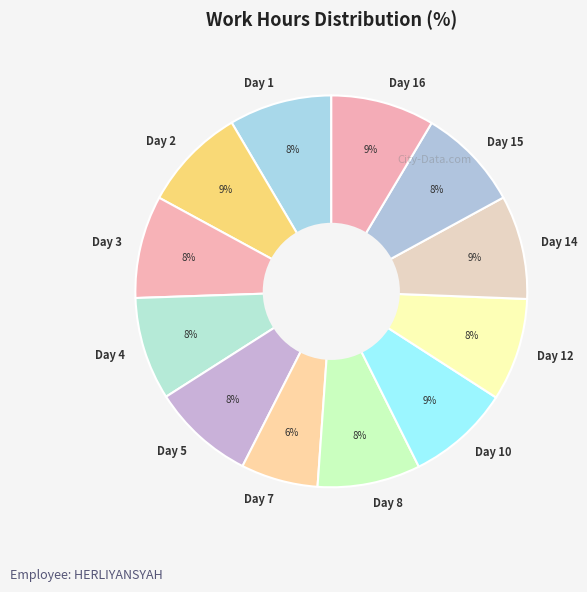

To the nearest percent, what percentage of the pie is Day 7?

6%